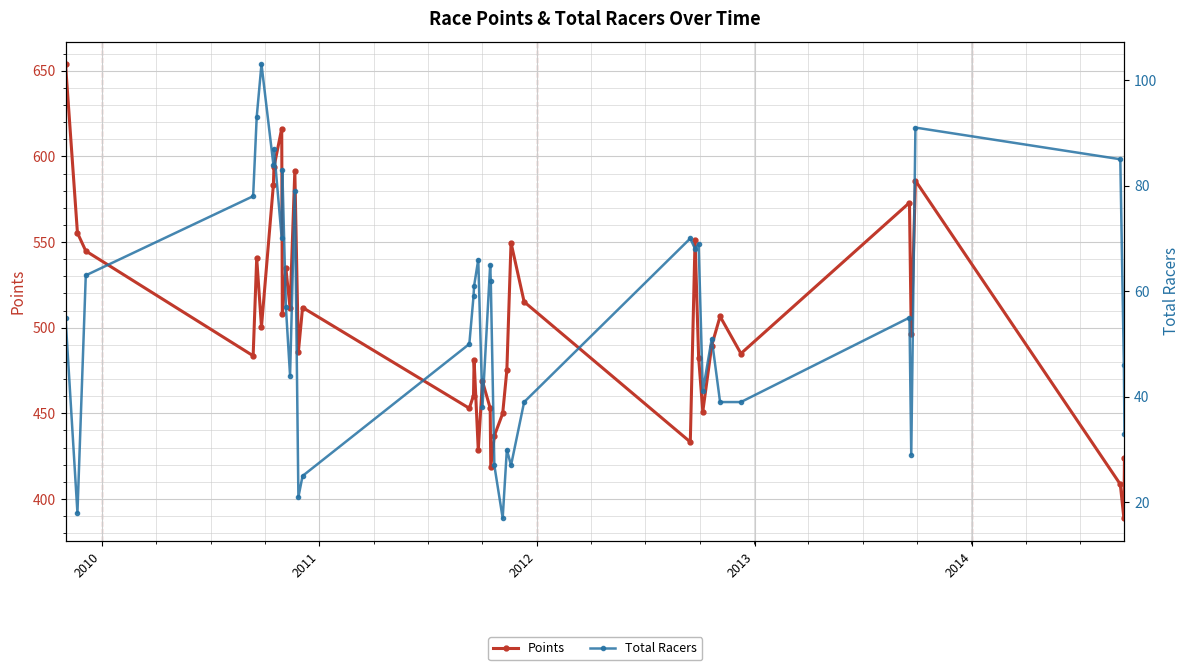

What is the value of the Points point at the 11th from the left?

534.6